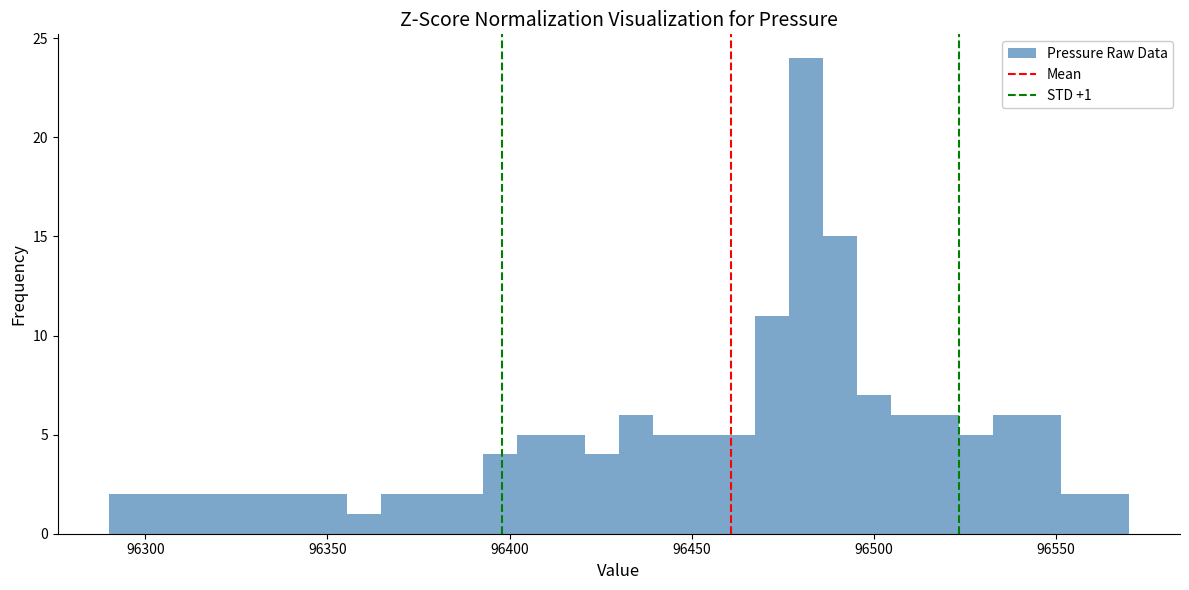

Around what value on the x-axis is the tallest bar? Give the approximate position of its centre, as read against the axis.

96480